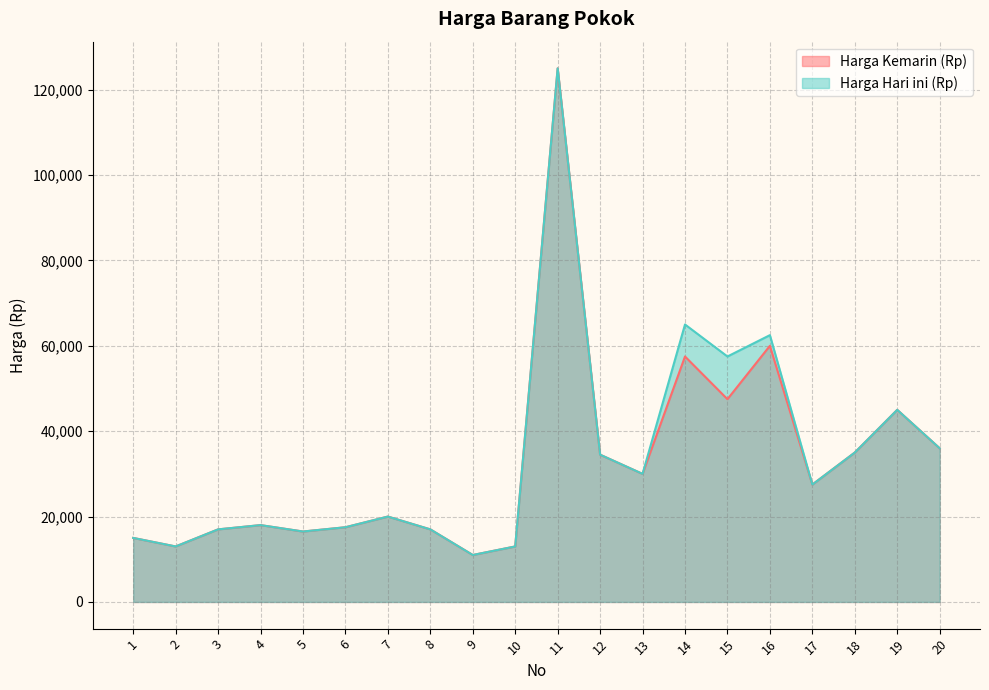

What value does the Harga Hari ini (Rp) series have at 20, to the nearest 100?

36000